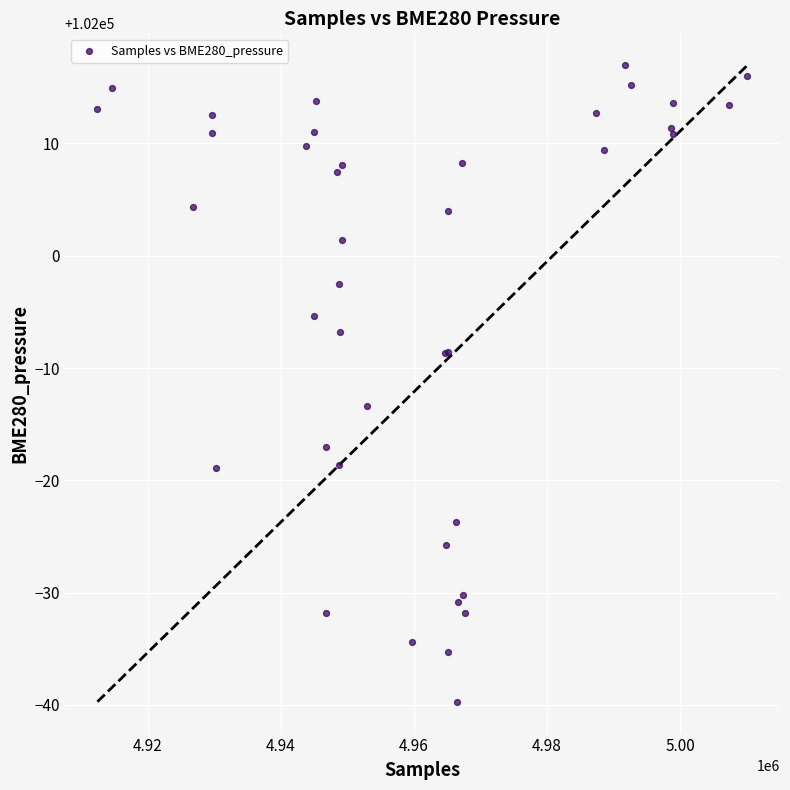

What Y value in the scatter plot is closest to 101988?

101986.6